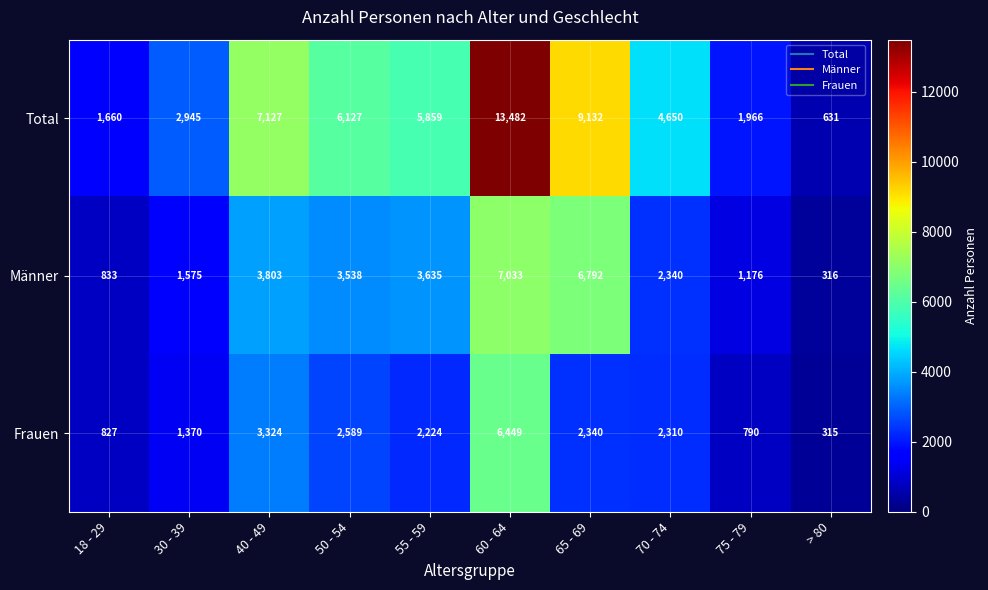

Reading left to right, transcribe all the data shown in this chart.

Total: 18 - 29=1660	30 - 39=2945	40 - 49=7127	50 - 54=6127	55 - 59=5859	60 - 64=13482	65 - 69=9132	70 - 74=4650	75 - 79=1966	> 80=631
Männer: 18 - 29=833	30 - 39=1575	40 - 49=3803	50 - 54=3538	55 - 59=3635	60 - 64=7033	65 - 69=6792	70 - 74=2340	75 - 79=1176	> 80=316
Frauen: 18 - 29=827	30 - 39=1370	40 - 49=3324	50 - 54=2589	55 - 59=2224	60 - 64=6449	65 - 69=2340	70 - 74=2310	75 - 79=790	> 80=315